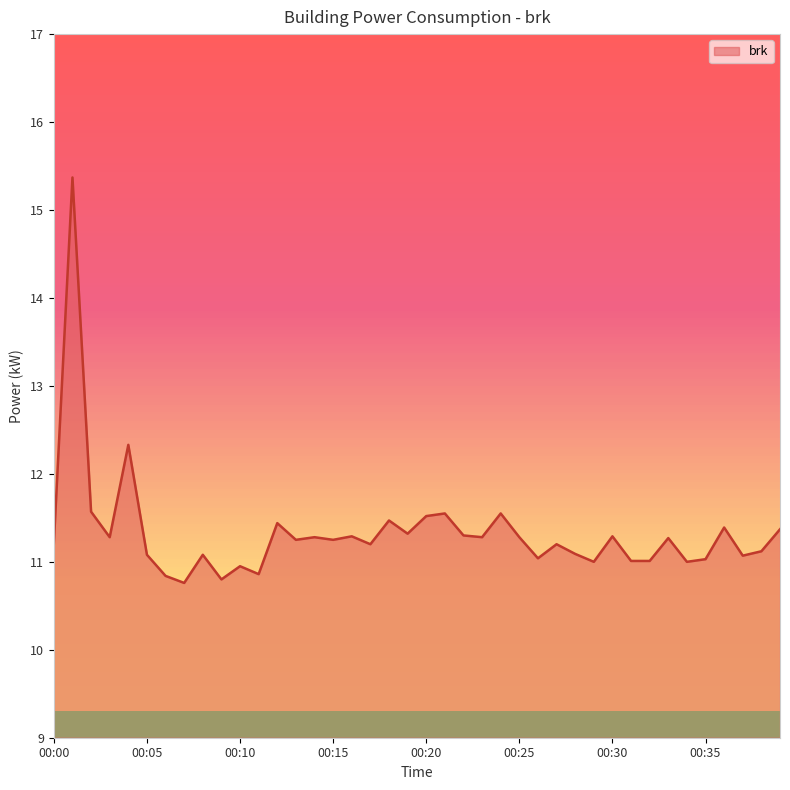

What is the minimum value shown in the chart?

10.8